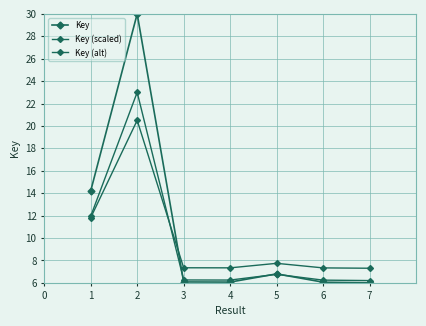

True or false: Key and Key (scaled) cross at least once.

True